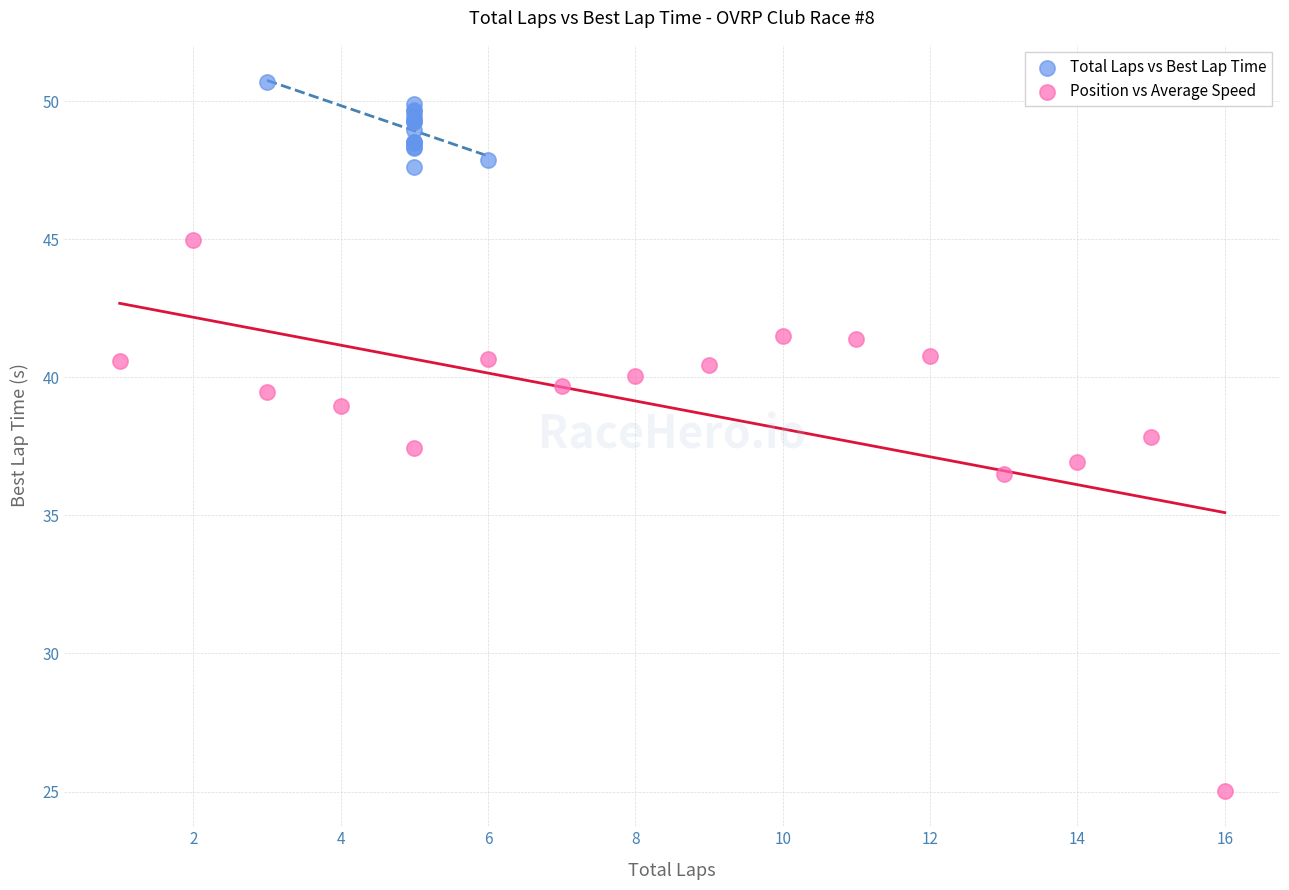

Which series has the largest Y range (max minus min)?

Position vs Average Speed